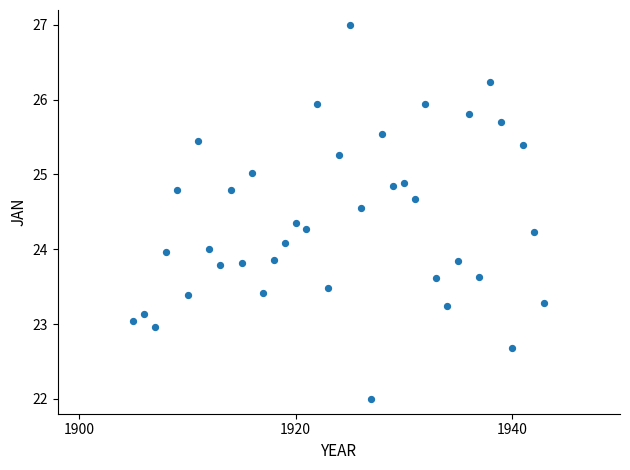

What is the range of Y values (max minus min)?

5.0